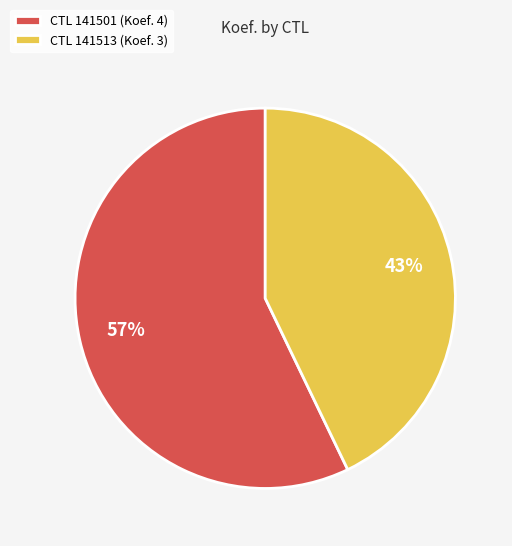

The CTL 141501 (Koef. 4) slice represents 51% of the pie. True or false?

False